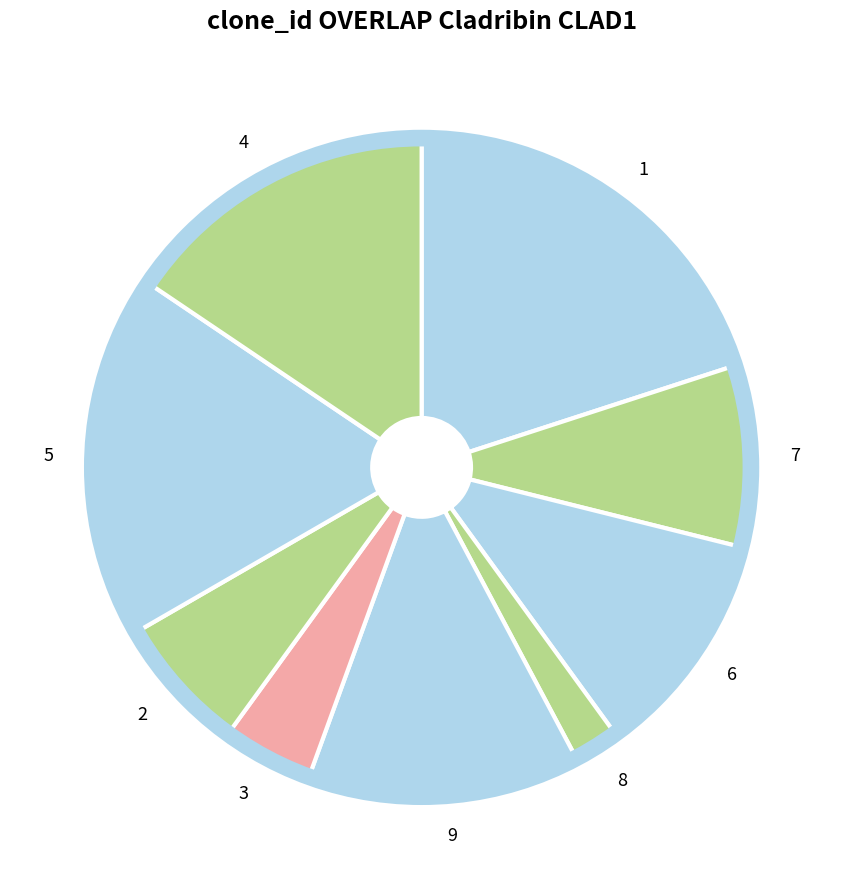

Between 5 and 1, which is larger?

1